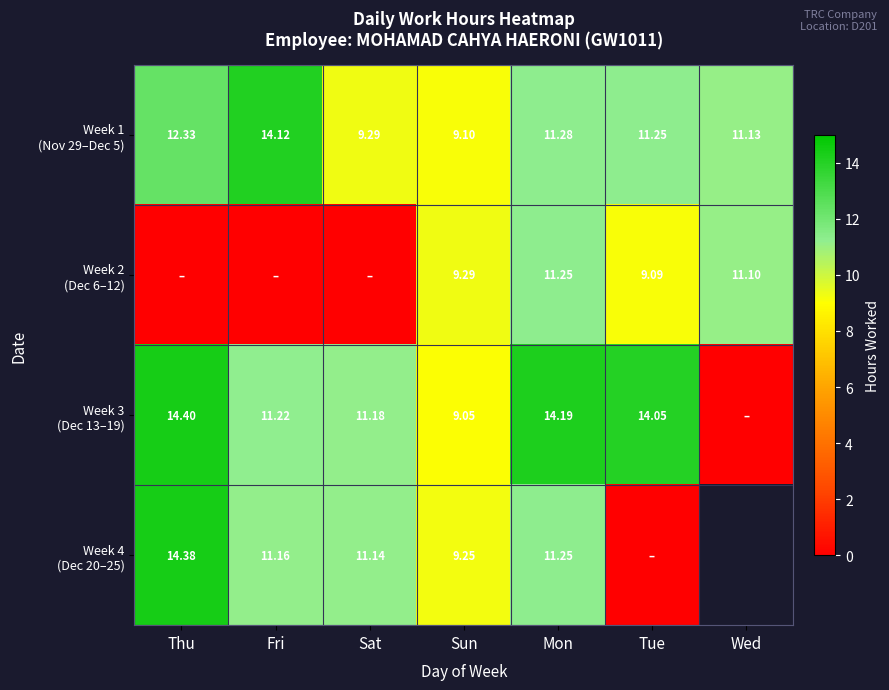

How many data points in Week 4 (Dec 20–25) are above 11?

4